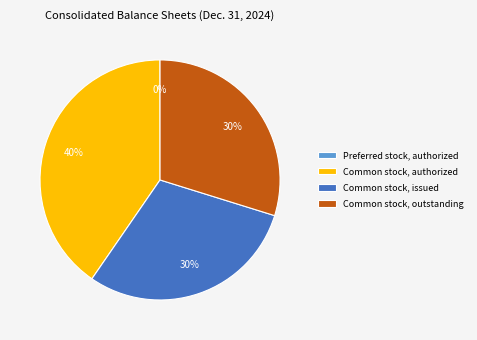

Do Common stock, authorized and Common stock, outstanding together represent more than half of the pie?

Yes